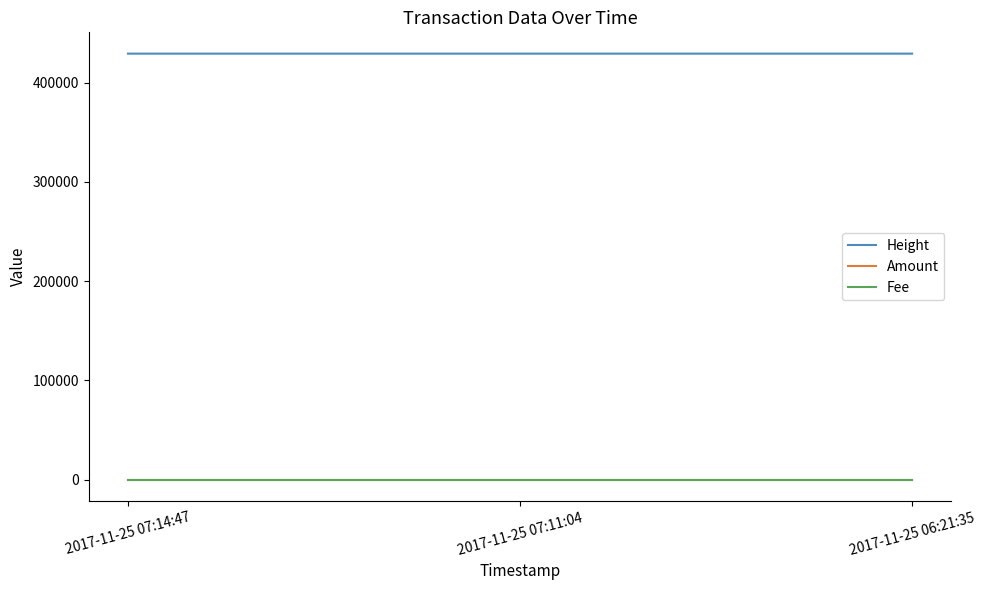

What is the highest value of the Amount series?

1